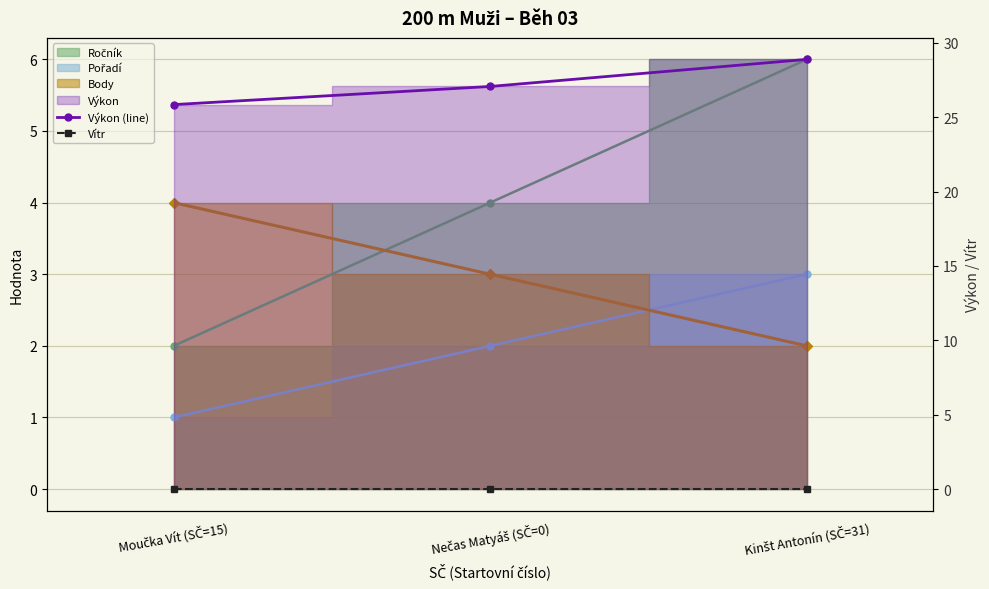

How many lines are shown in the chart?

2